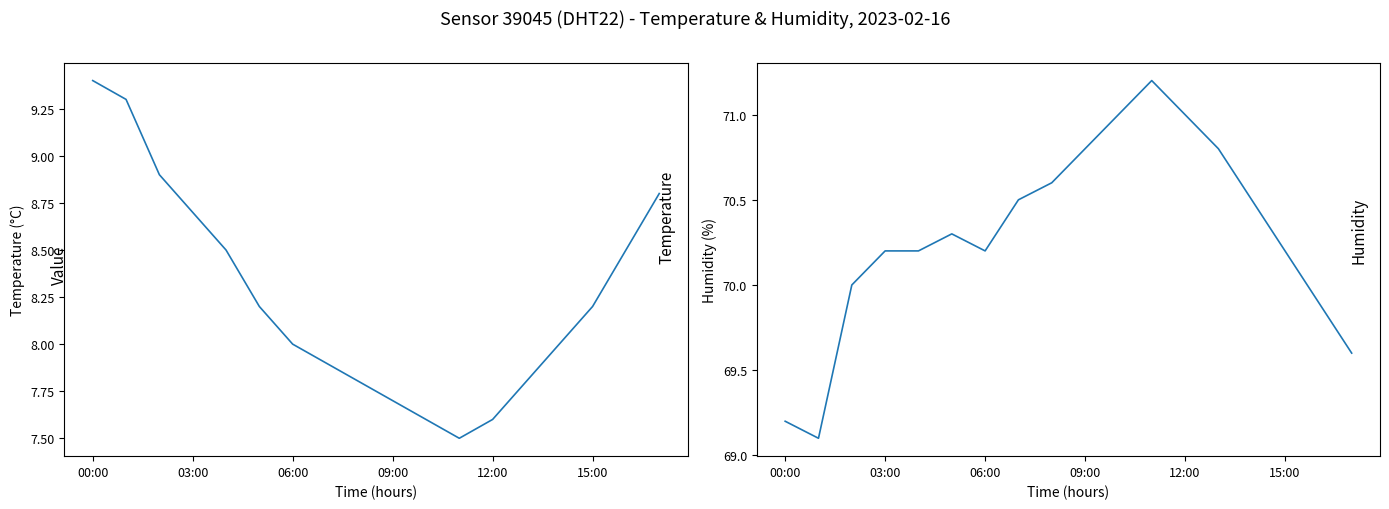

Which category has the highest value in the humidity series?

11